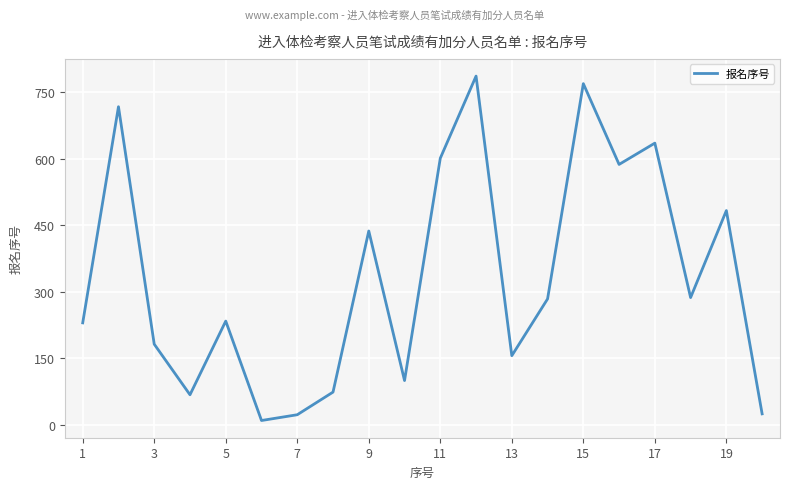

What is the difference between the maximum and minimum values?

776